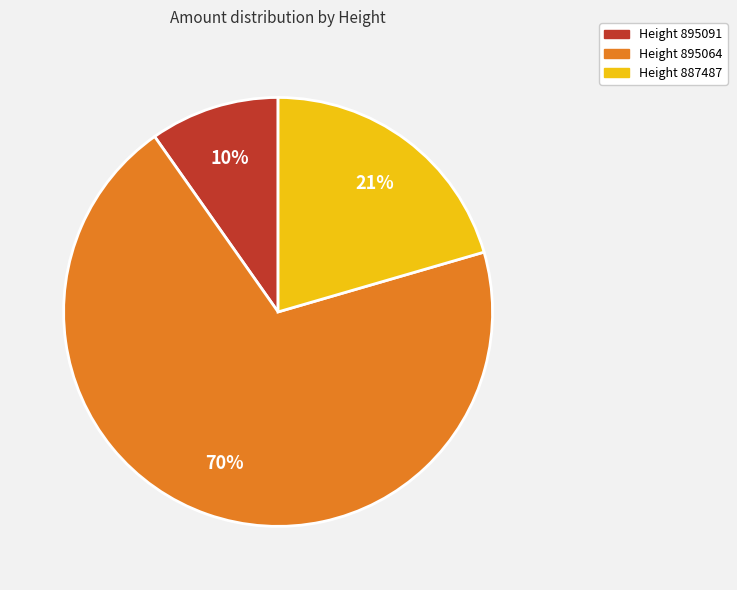

What is the majority slice?

Height 895064